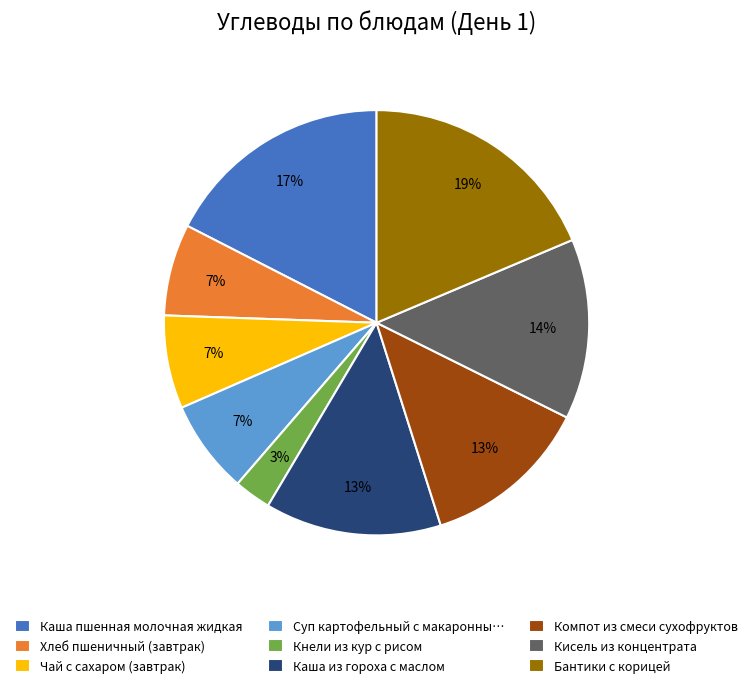

Which has a higher value, Суп картофельный с макаронны… or Каша пшенная молочная жидкая?

Каша пшенная молочная жидкая